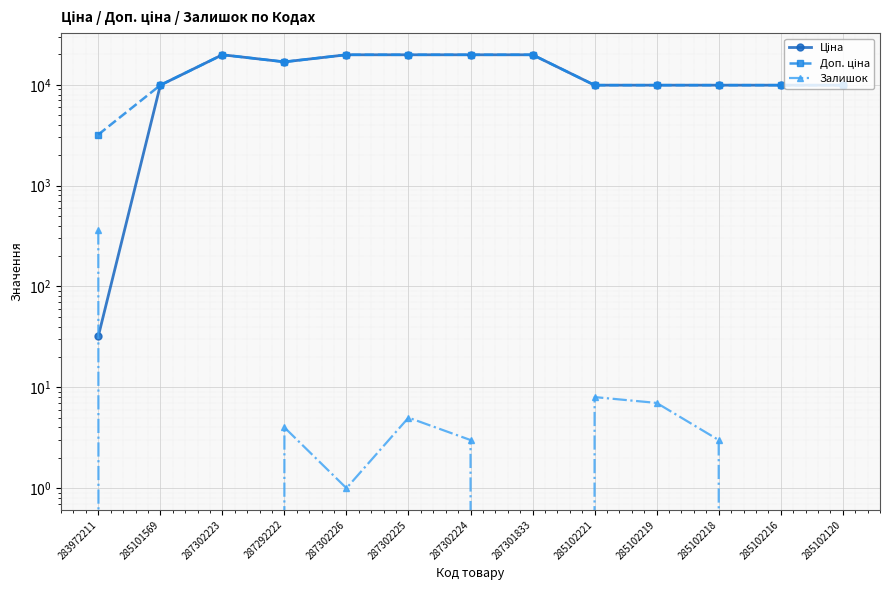

What are all the series names shown in the legend?

Ціна, Доп. ціна, Залишок